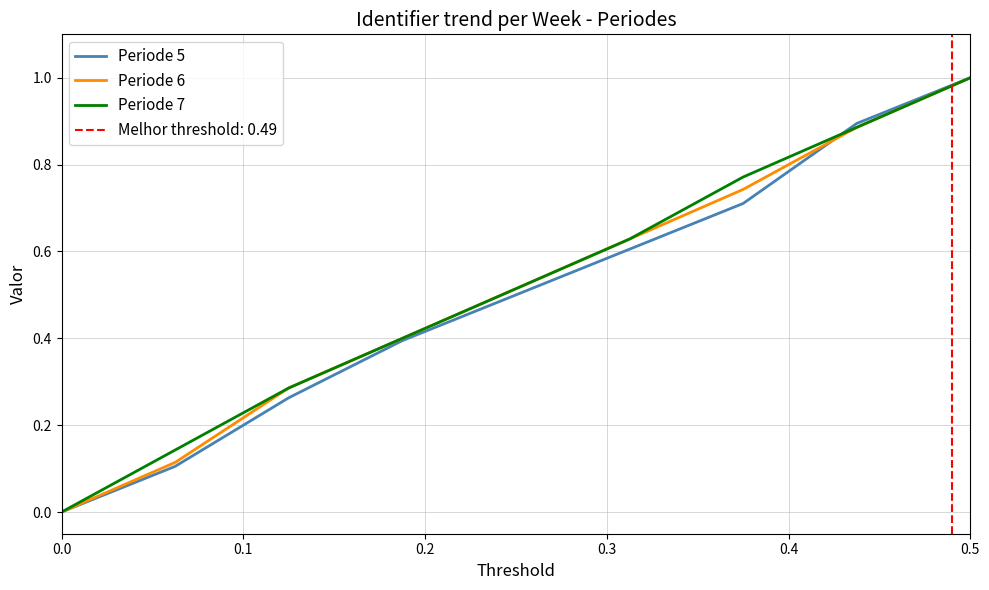

Reading left to right, extract all data points from this chart.

Periode 5: 0.0	0.1	0.3	0.4	0.5	0.6	0.7	0.9	1.0
Periode 6: 0.0	0.1	0.3	0.4	0.5	0.6	0.7	0.9	1.0
Periode 7: 0.0	0.1	0.3	0.4	0.5	0.6	0.8	0.9	1.0